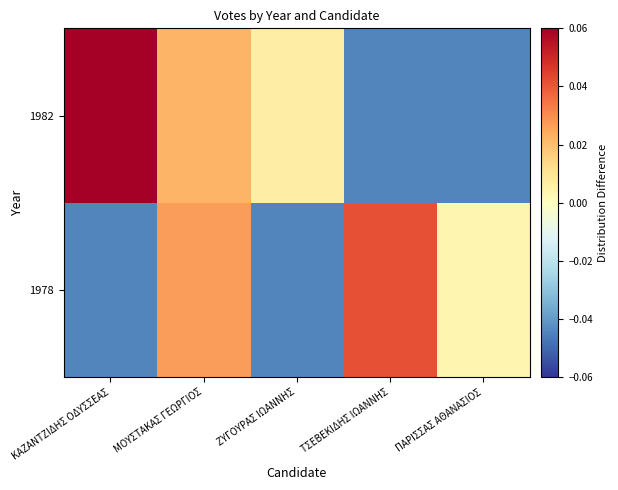

Between ΠΑΡΙΣΣΑΣ ΑΘΑΝΑΣΙΟΣ and ΜΟΥΣΤΑΚΑΣ ΓΕΩΡΓΙΟΣ, which is larger?

ΜΟΥΣΤΑΚΑΣ ΓΕΩΡΓΙΟΣ